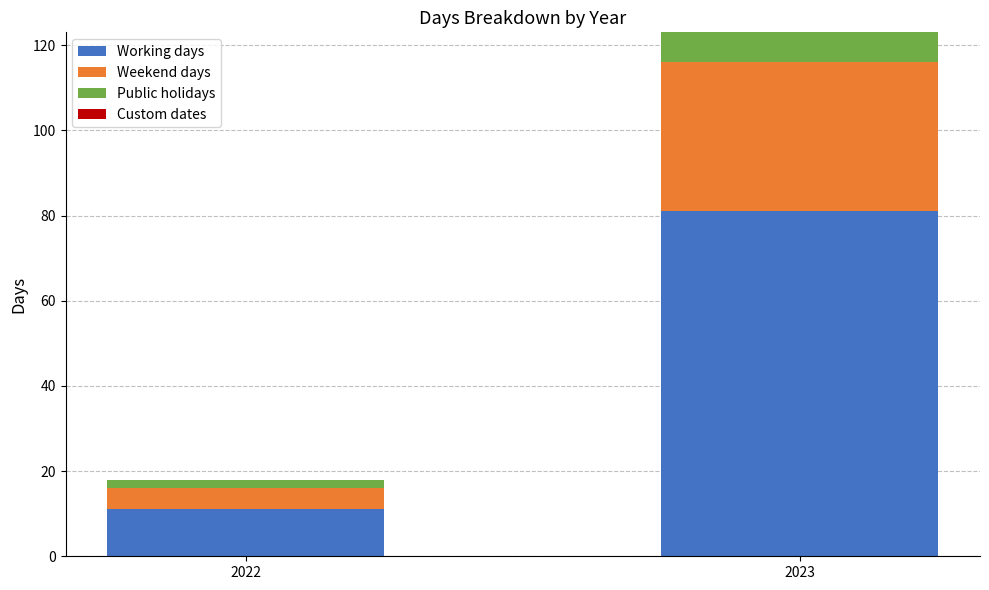

At which label does Working days reach its minimum?

2022